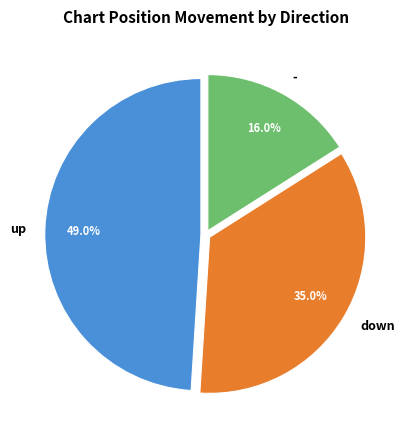

To the nearest percent, what portion does - represent?

16%